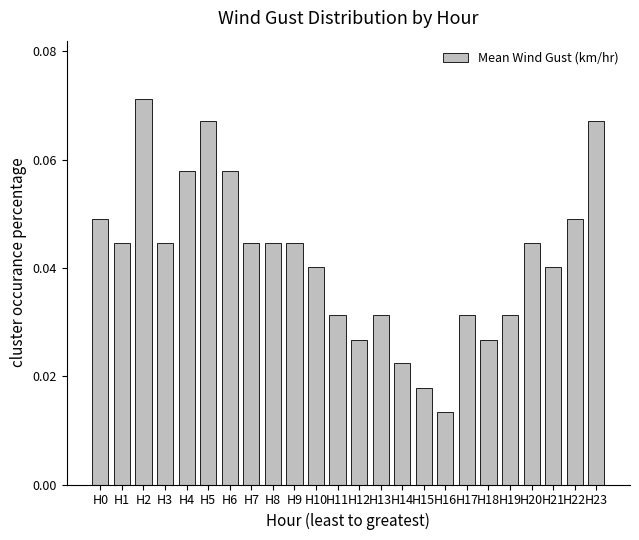

Which has a higher value, H18 or H23?

H23